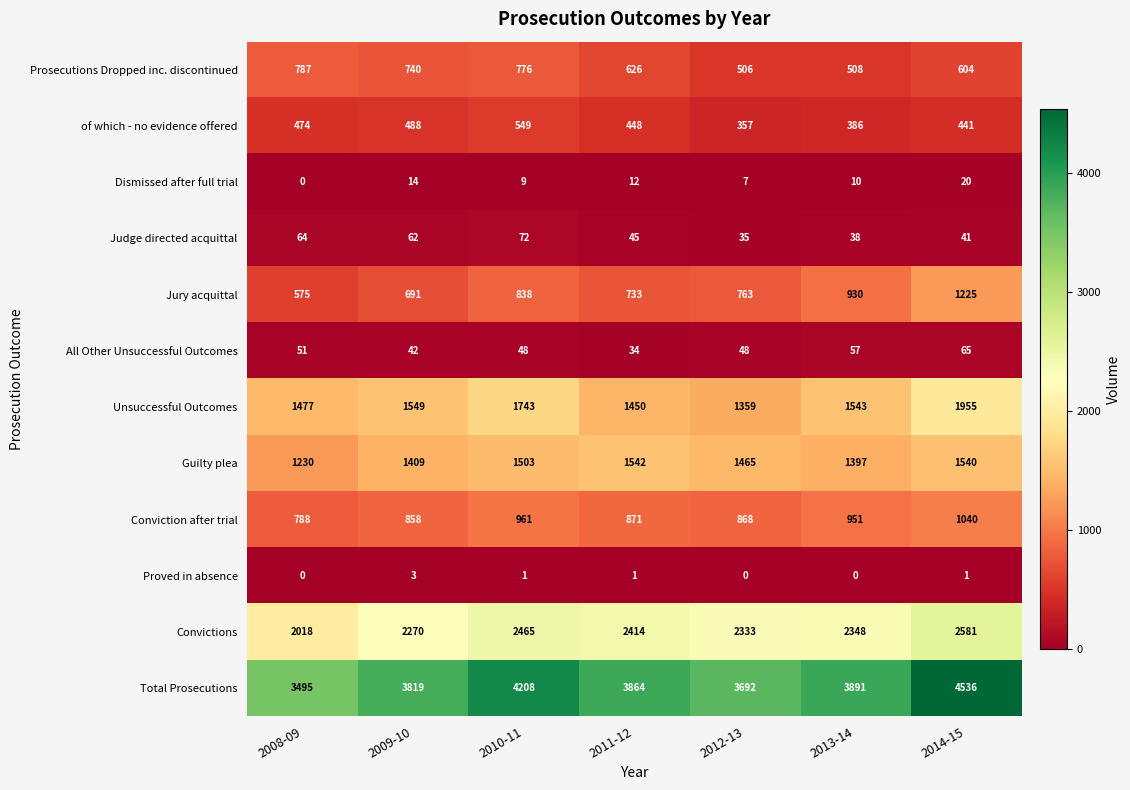

At which label is Dismissed after full trial closest to 10?

2013-14